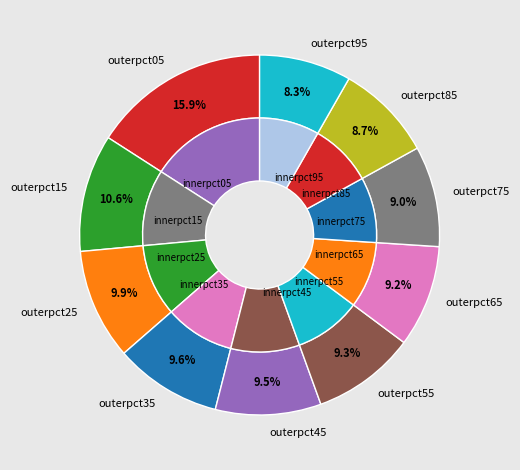

Approximately how many times larger is the value at pct75 compared to pct95?

1.1